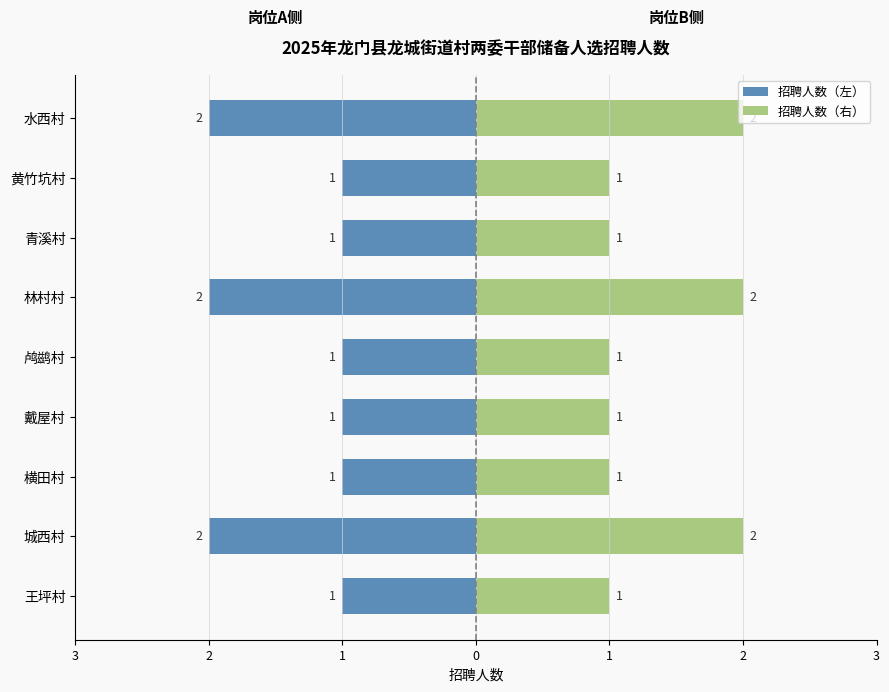

Between 横田村 and 青溪村, which series saw the biggest shift?

招聘人数（左）